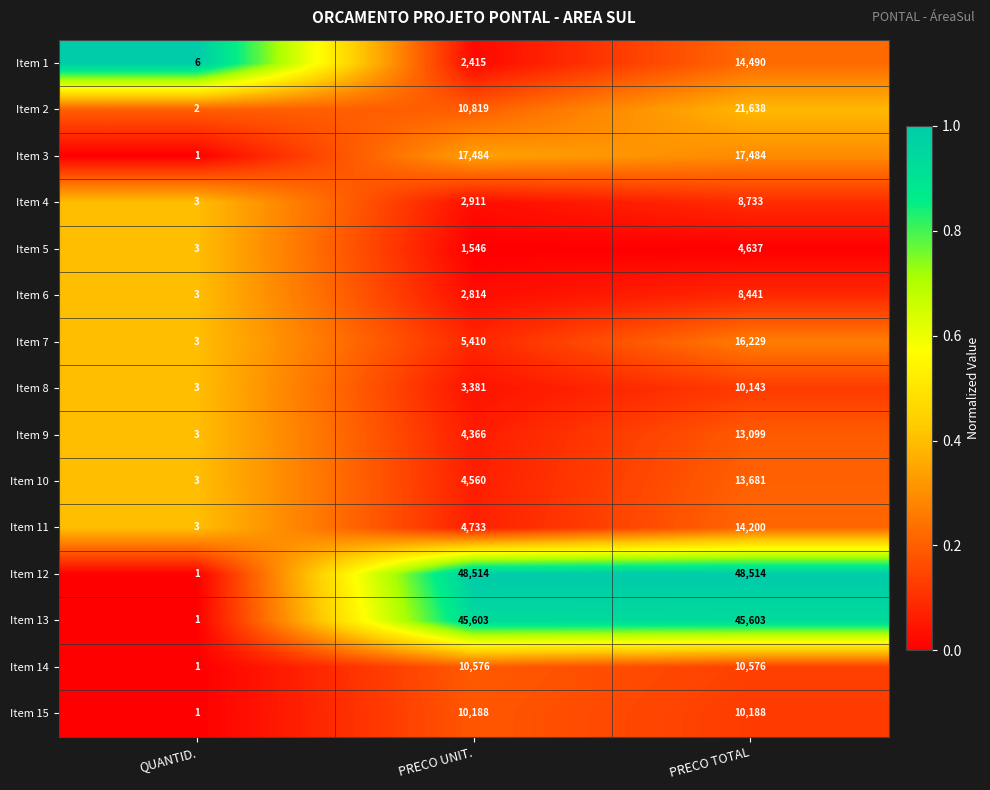

Which series has the largest total across all categories?

Item 12